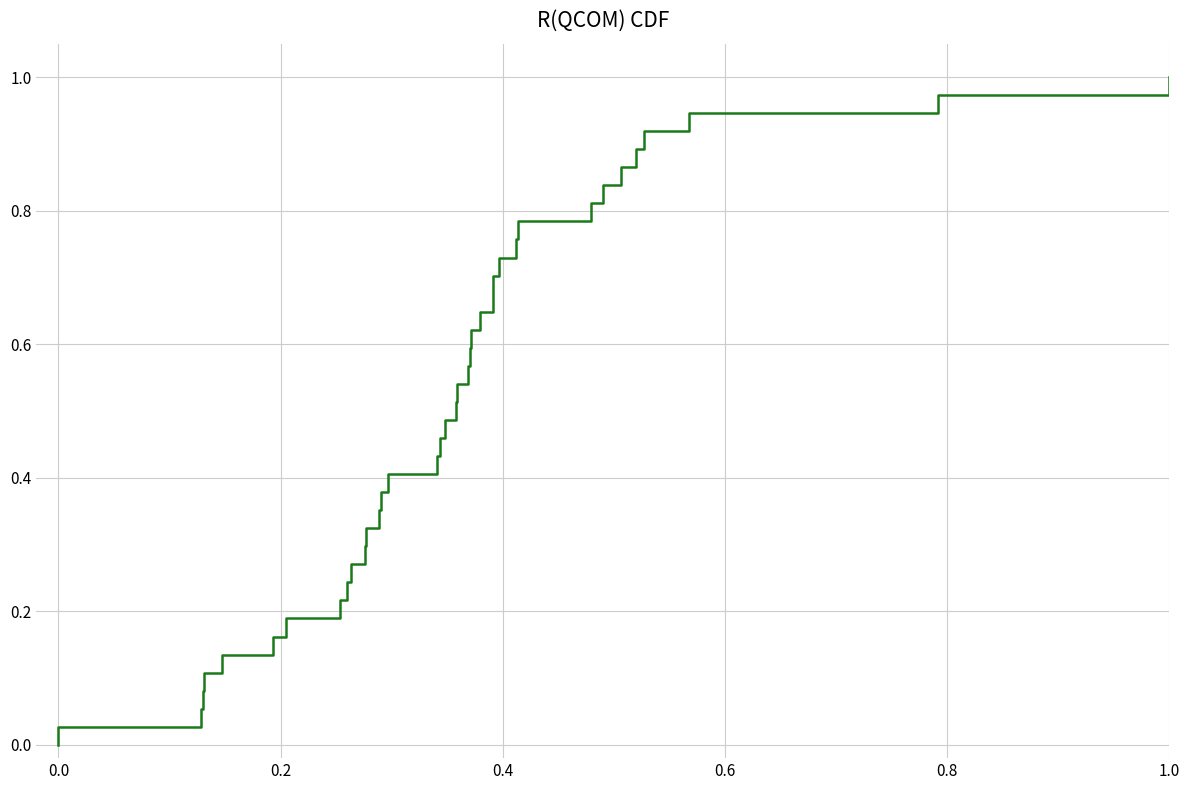

Reading right to left, transcribe all the data shown in this chart.

1.0	1.0	0.9	0.9	0.9	0.9	0.8	0.8	0.8	0.8	0.7	0.7	0.7	0.6	0.6	0.6	0.6	0.5	0.5	0.5	0.5	0.4	0.4	0.4	0.4	0.3	0.3	0.3	0.2	0.2	0.2	0.2	0.1	0.1	0.1	0.1	0.0	0.0